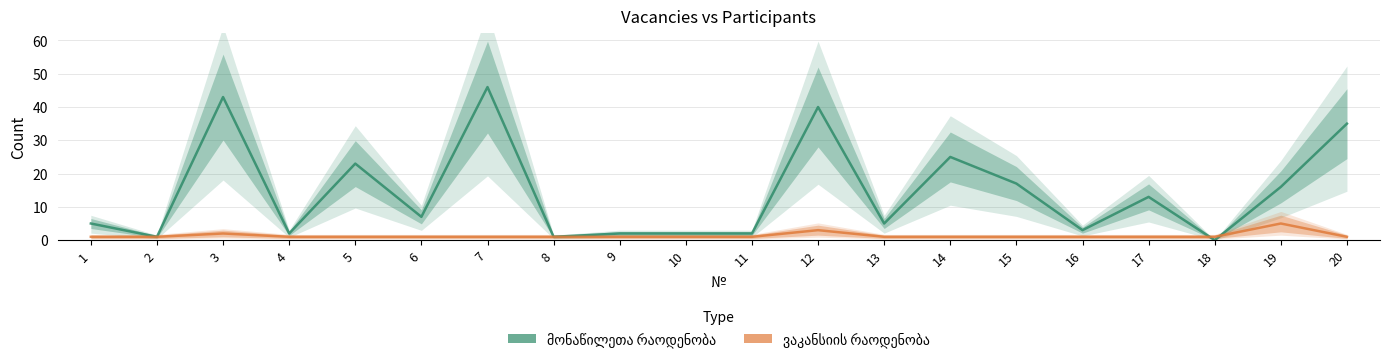

List the labels in order of მონაწილეთა რაოდენობა value, largest first.

7, 3, 12, 20, 14, 5, 15, 19, 17, 6, 1, 13, 16, 4, 9, 10, 11, 2, 8, 18